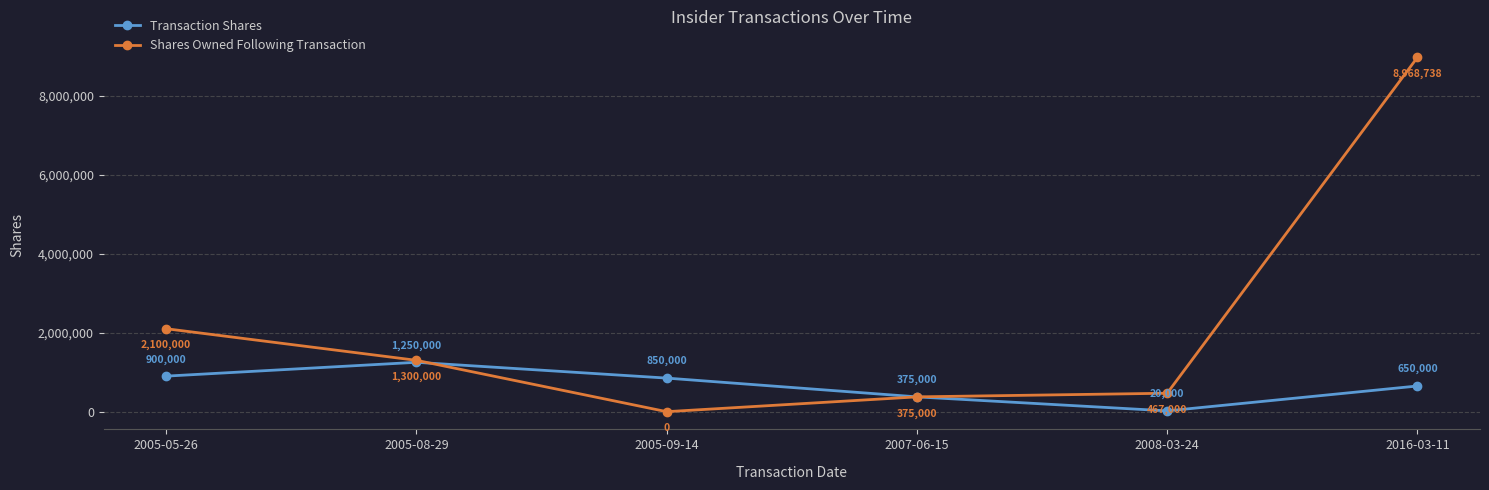

Which series has the largest range (max minus min)?

Shares Owned Following Transaction